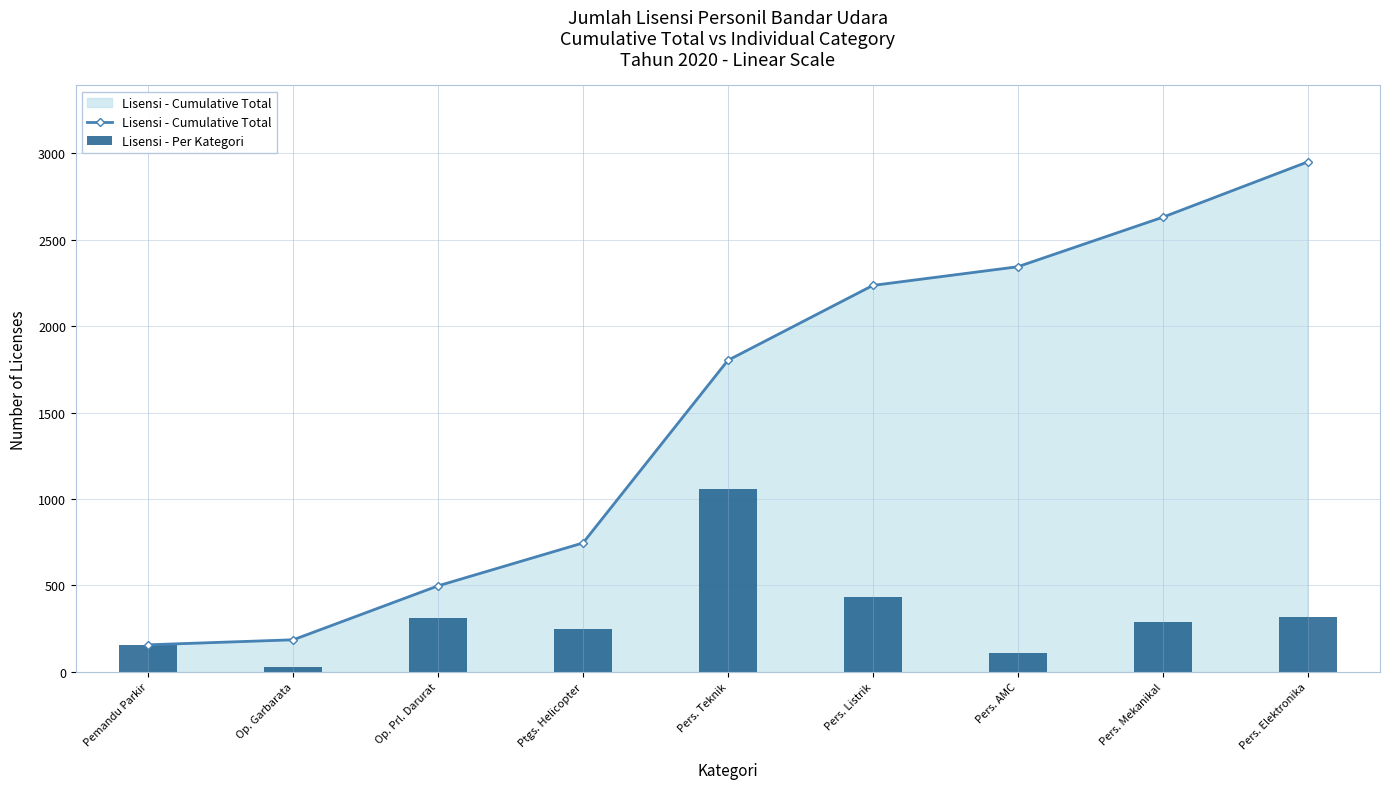

The Lisensi - Cumulative Total series shows 3490 at Pers. Listrik. True or false?

False